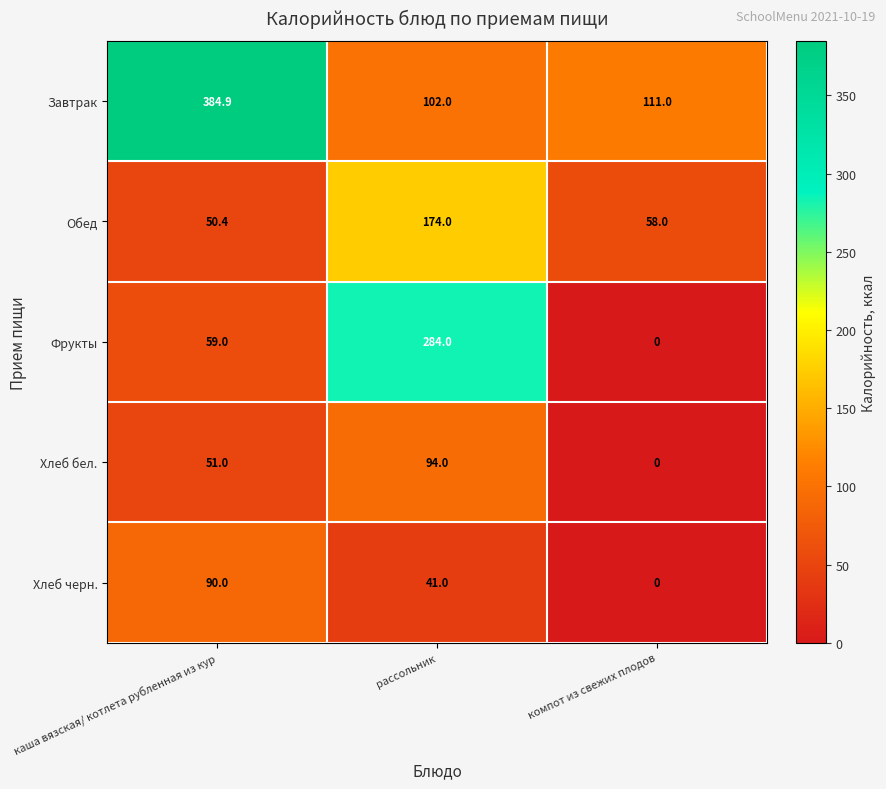

Count the Хлеб черн. values in the range 0 to 90.

3